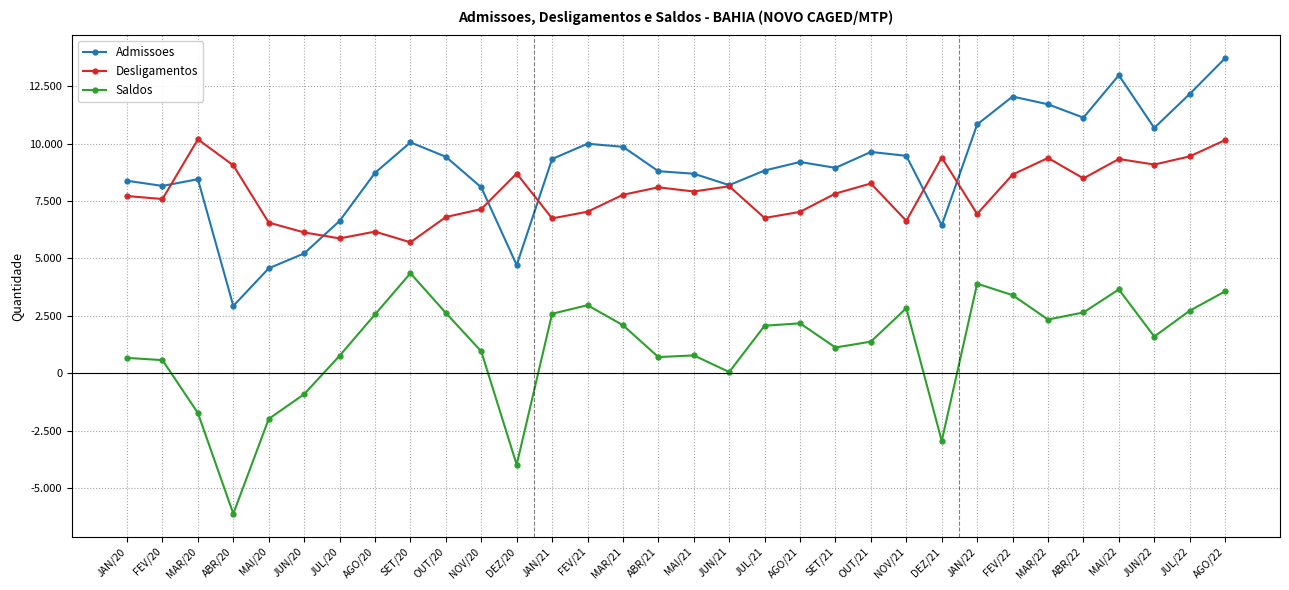

What are all the series names shown in the legend?

Admissoes, Desligamentos, Saldos